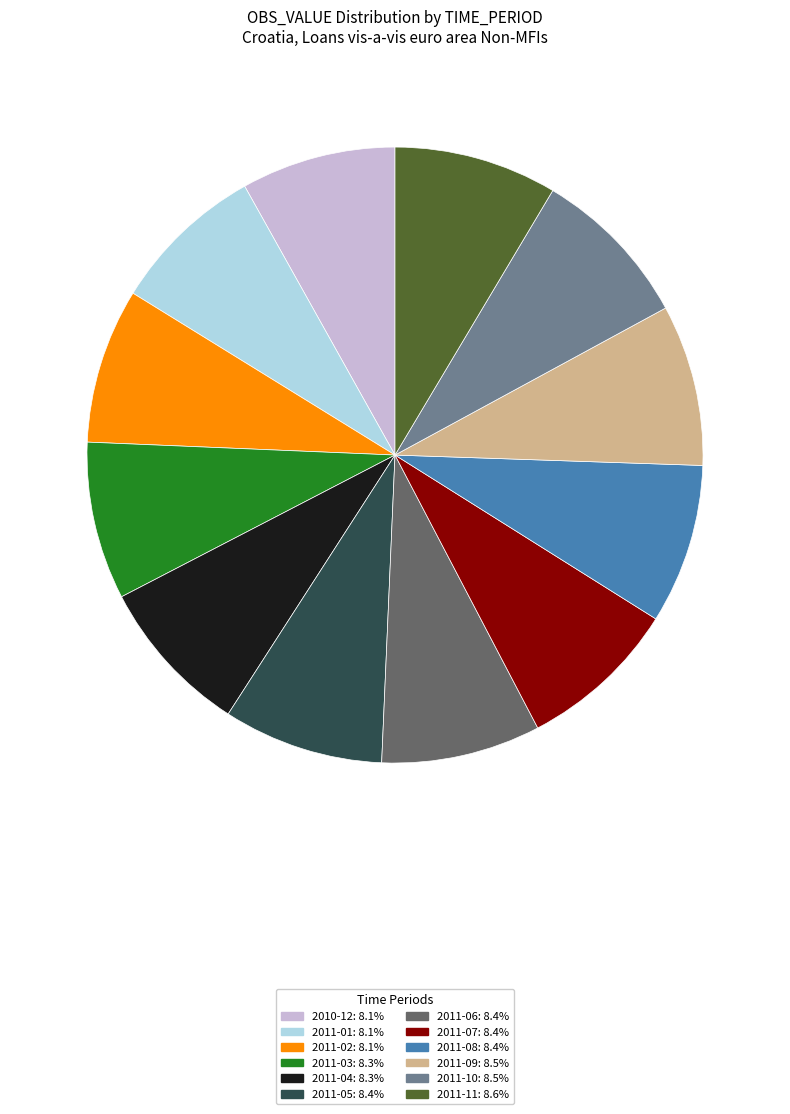

Count the number of slices in the pie.

12